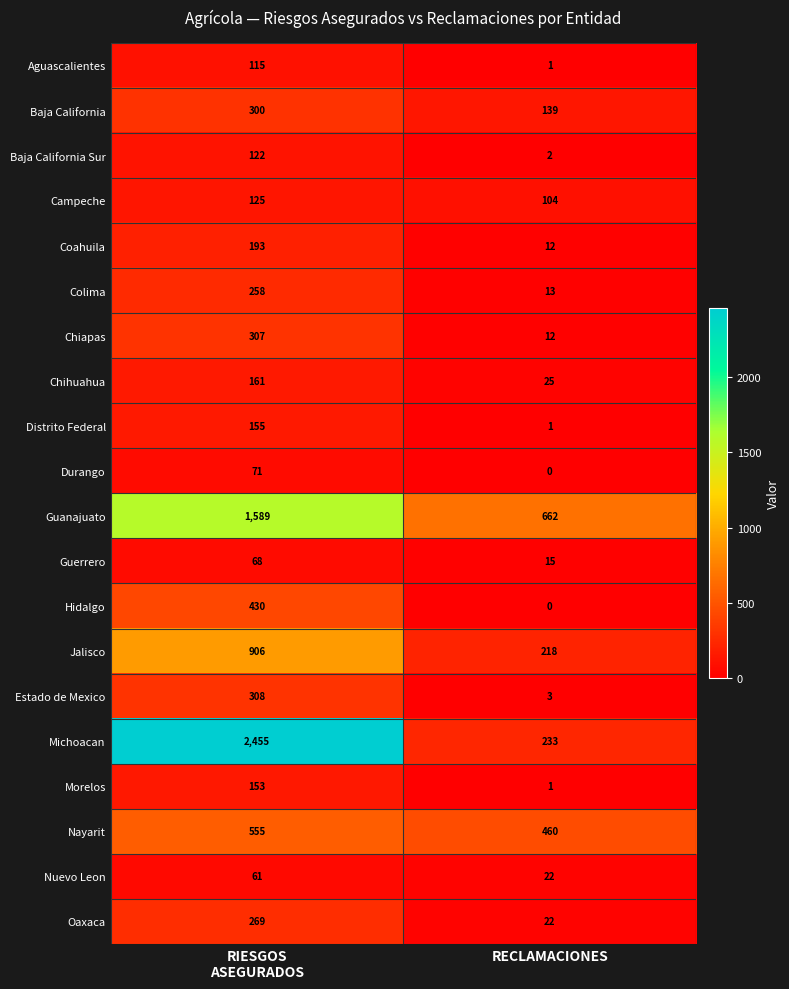

Rank the series by their maximum value, from lowest to highest.

Nuevo Leon, Guerrero, Durango, Aguascalientes, Baja California Sur, Campeche, Morelos, Distrito Federal, Chihuahua, Coahuila, Colima, Oaxaca, Baja California, Chiapas, Estado de Mexico, Hidalgo, Nayarit, Jalisco, Guanajuato, Michoacan